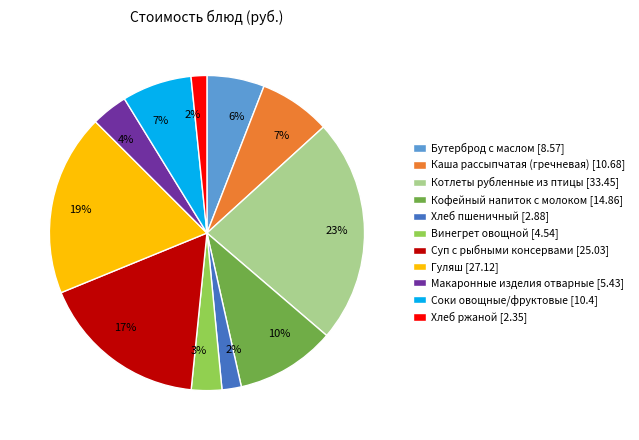

To the nearest percent, what is the average slice percentage?

9%